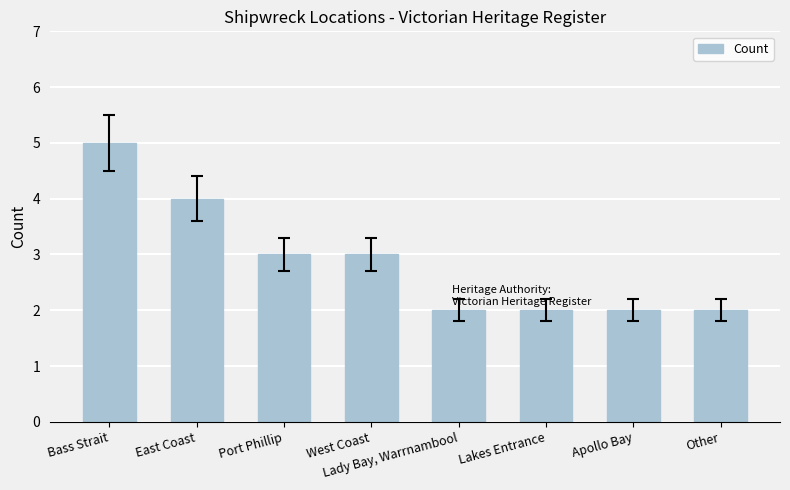

Read the value at East Coast.

4